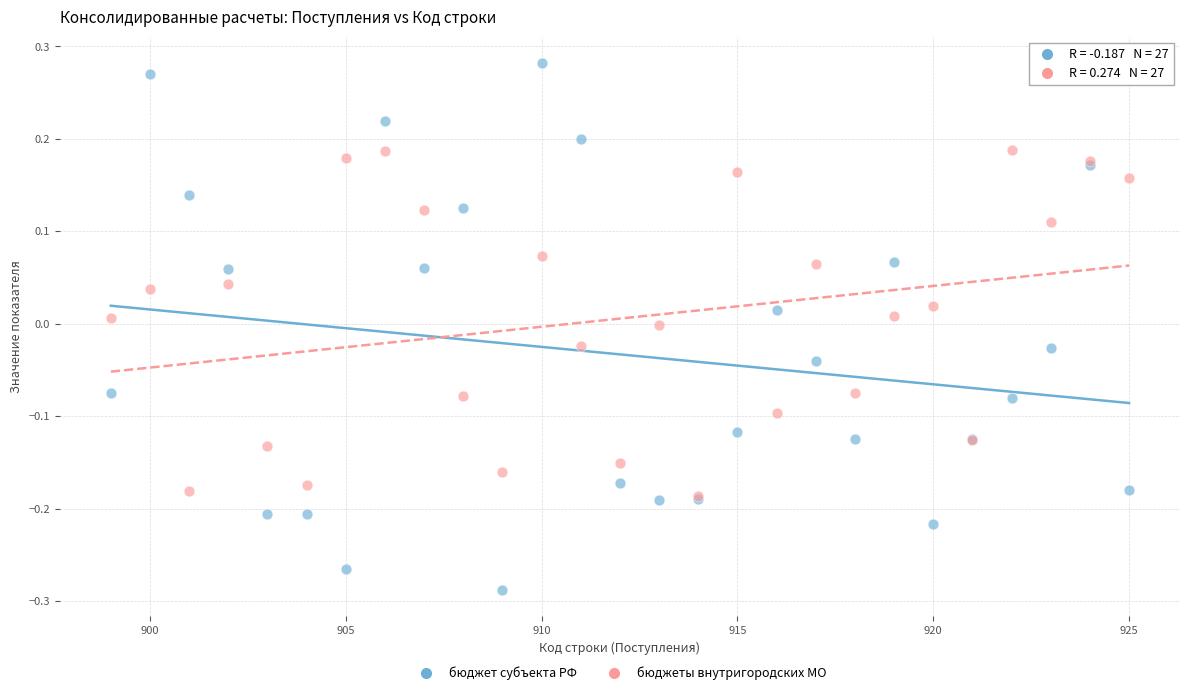

Which series has the widest spread of Y values?

бюджет субъекта РФ